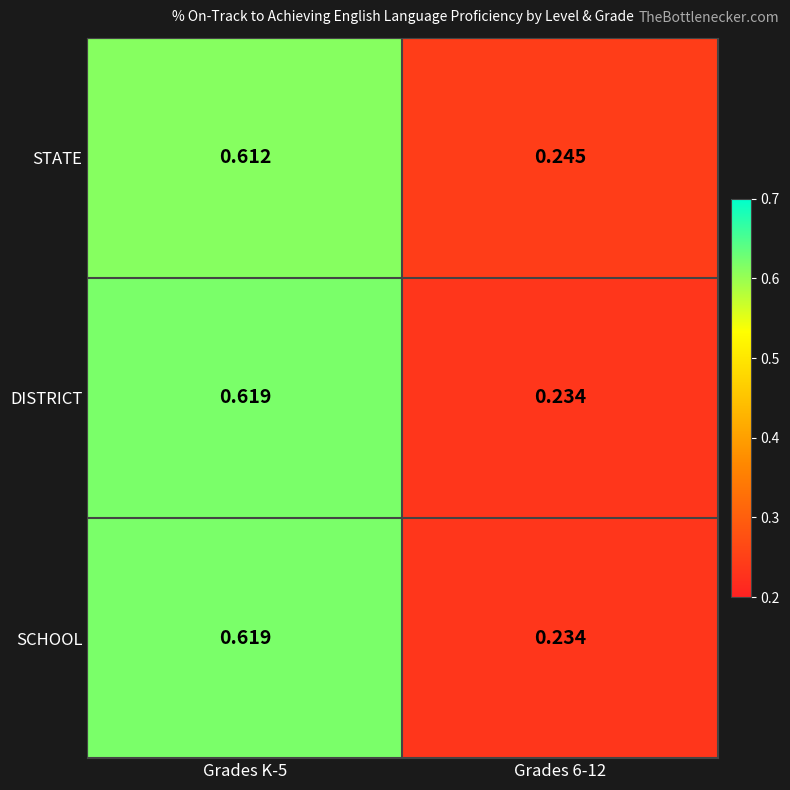

Is the value of STATE at Grades 6-12 greater than the value of SCHOOL at Grades K-5?

No